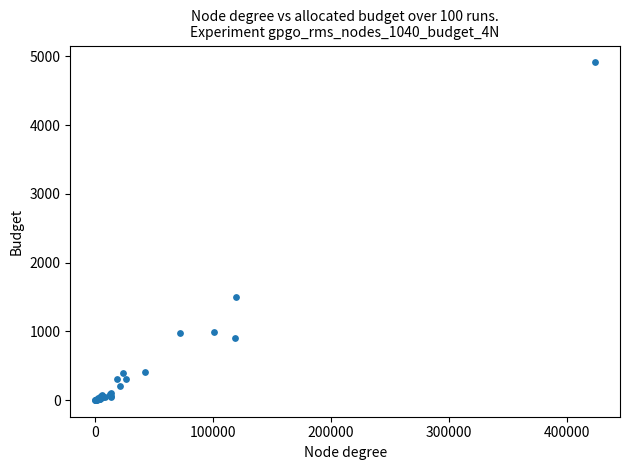

What Y value in the scatter plot is closest to 2458?

1500